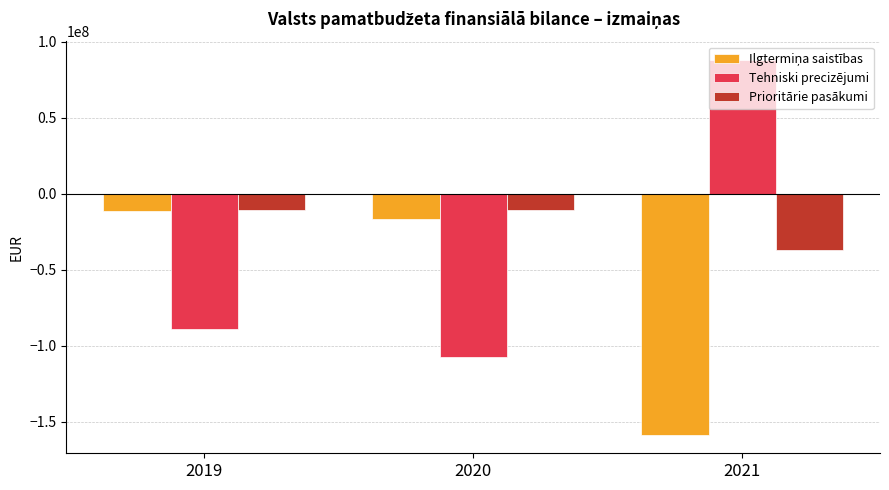

What is the total value across all series at 2020?

-134343855